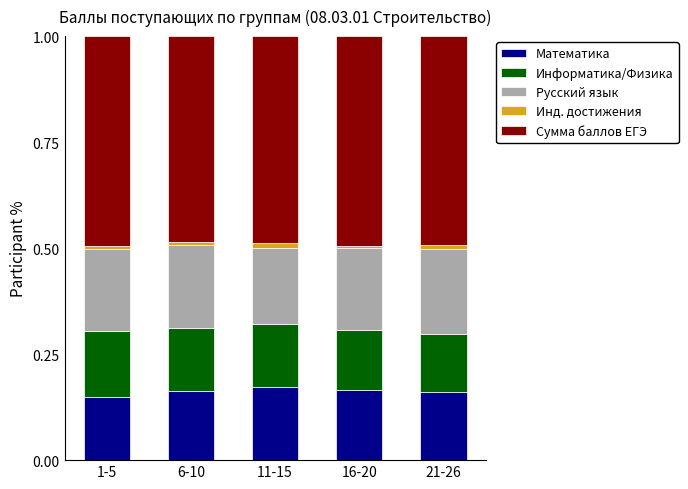

Is it true that Математика equals 0.2 at 6-10?

True